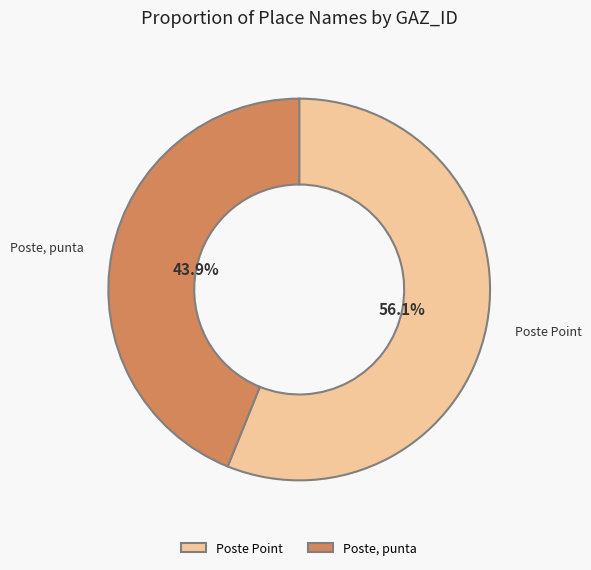

Approximately how many times larger is the value at Poste, punta compared to Poste Point?

0.8